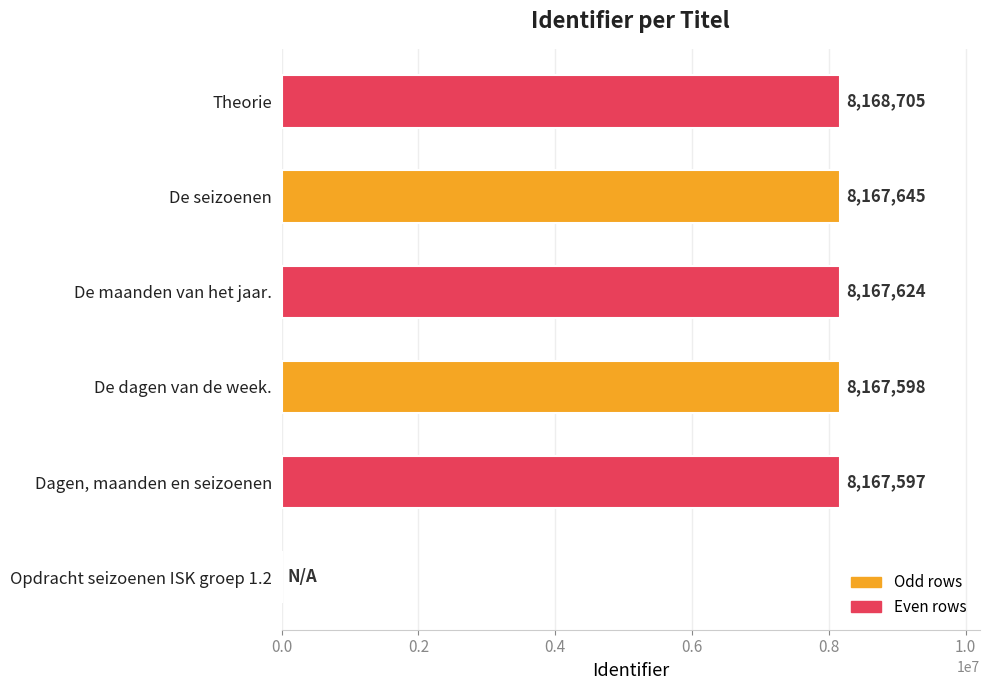

What is the sum of the values at De seizoenen and Opdracht seizoenen ISK groep 1.2?

8167645